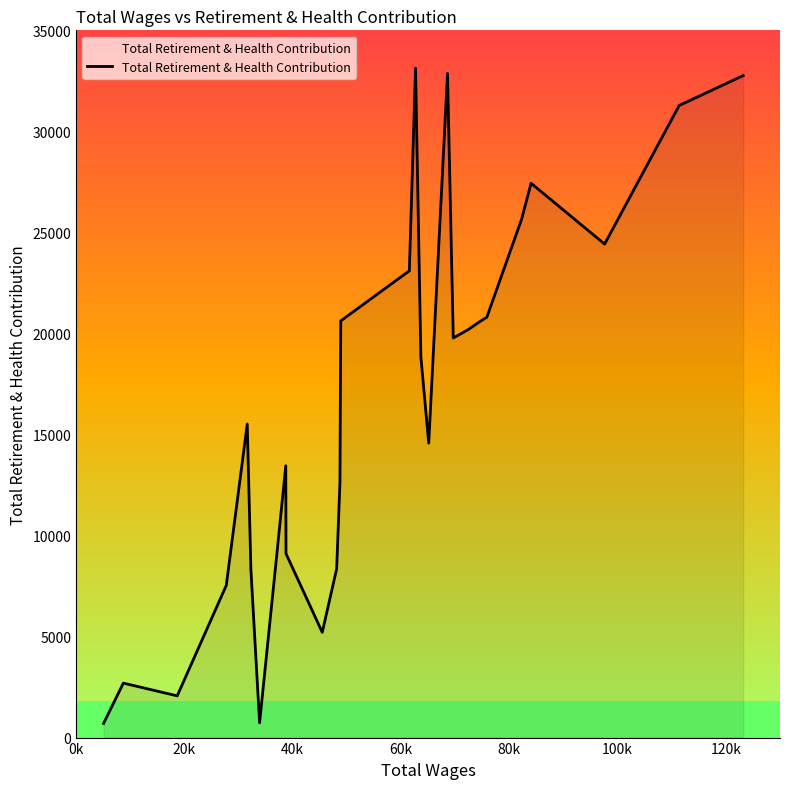

How many interior local valleys (lower than both neighbors) does the data have?

6